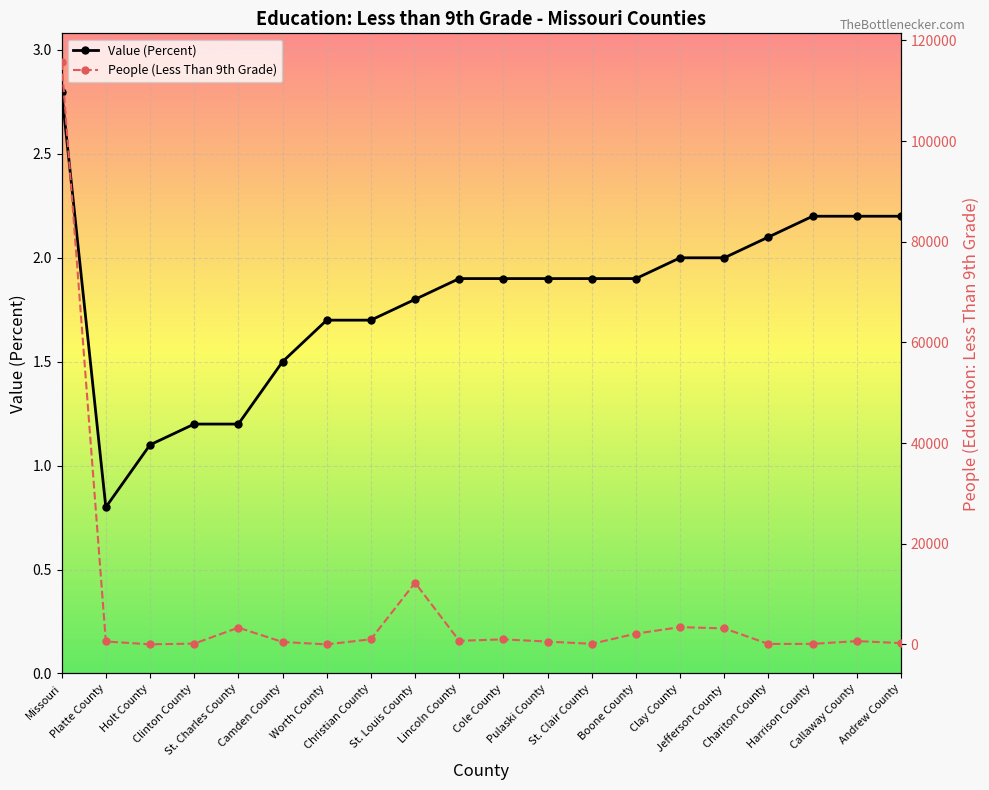

Is it true that People (Less Than 9th Grade) equals 1640.8 at St. Charles County?

False